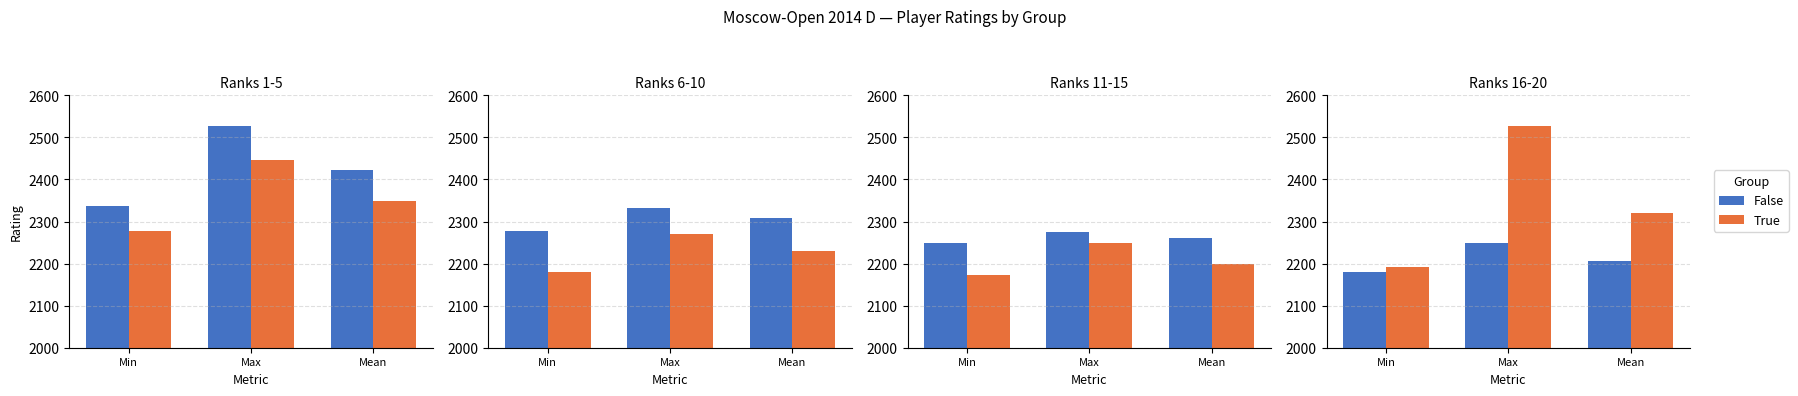

How many data points does each series have?

3